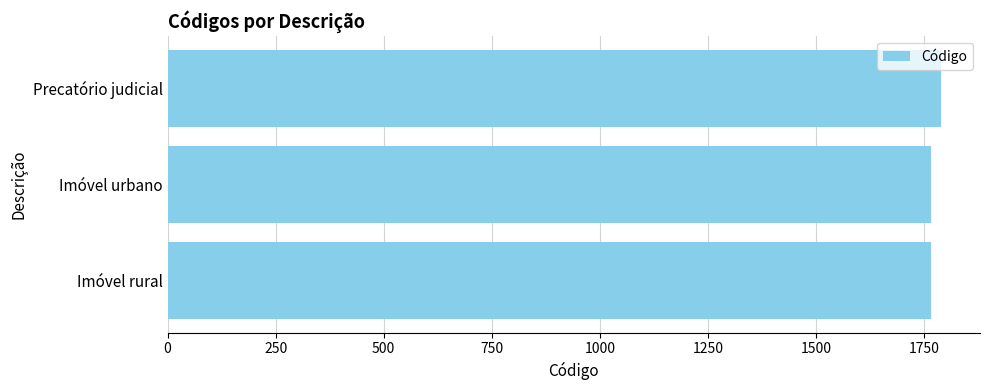

Approximately how many times larger is the value at Precatório judicial compared to Imóvel urbano?

1.0